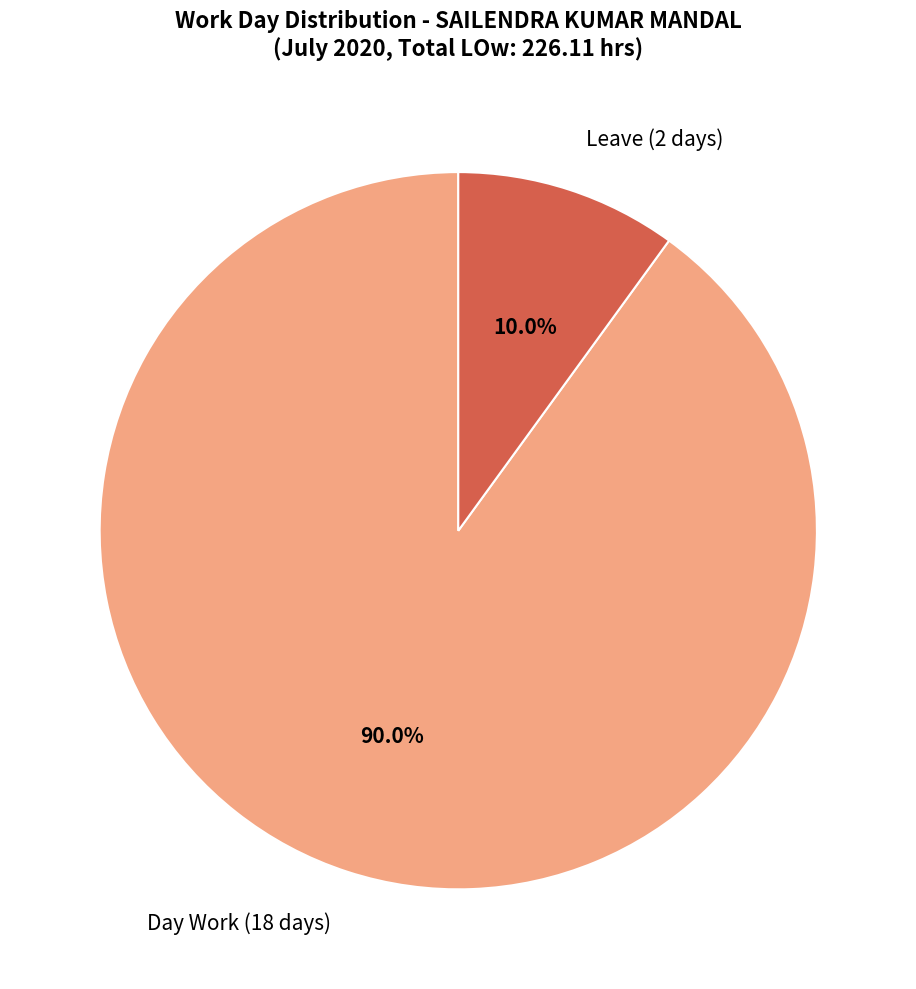

Do Day Work (18 days) and Leave (2 days) together represent more than half of the pie?

Yes